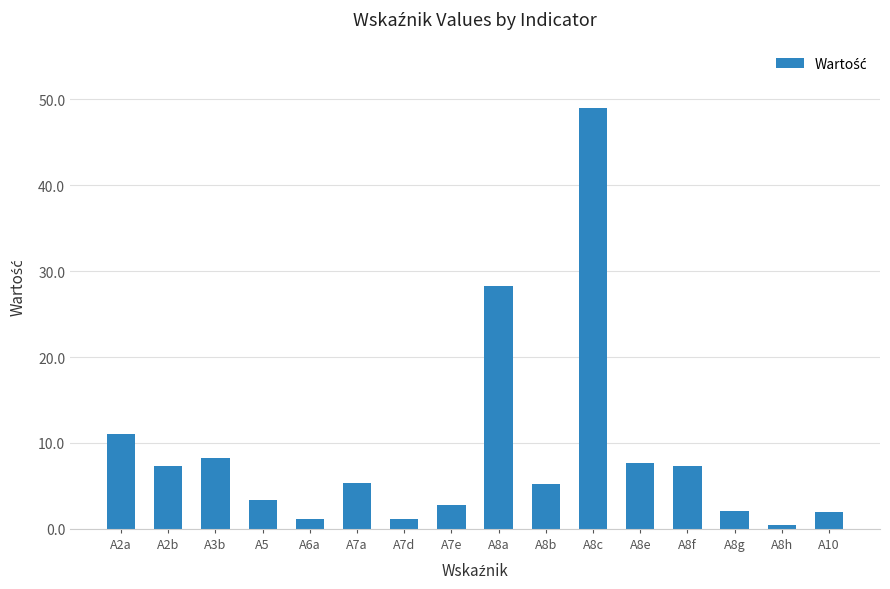

Count the number of data series in this chart.

1